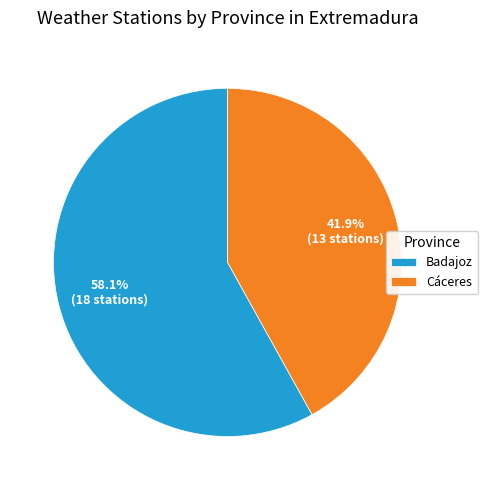

Which slice is the largest?

Badajoz